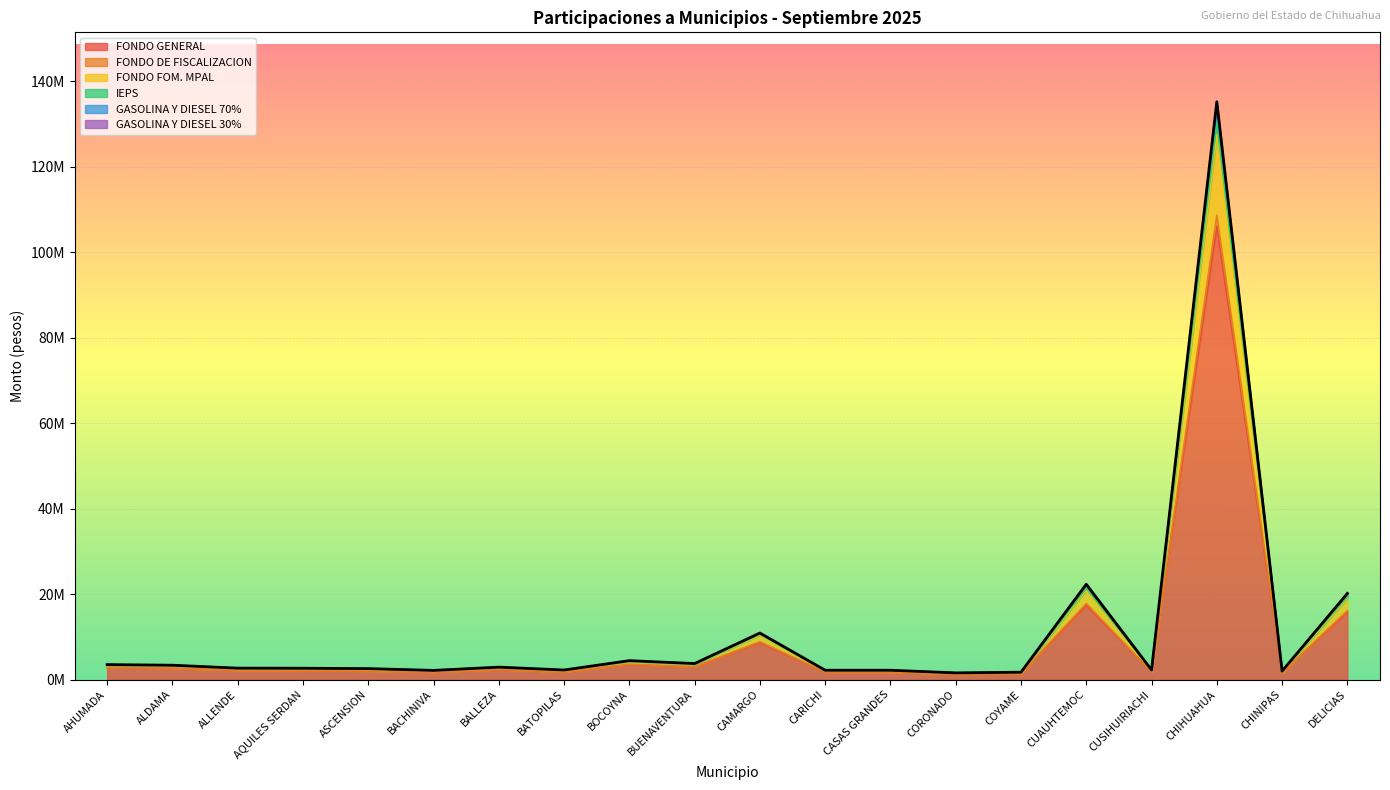

How many lines are shown in the chart?

6